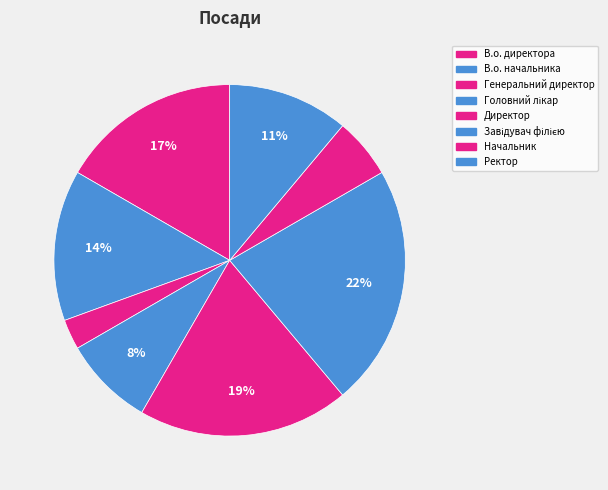

How many segments does this pie chart have?

8